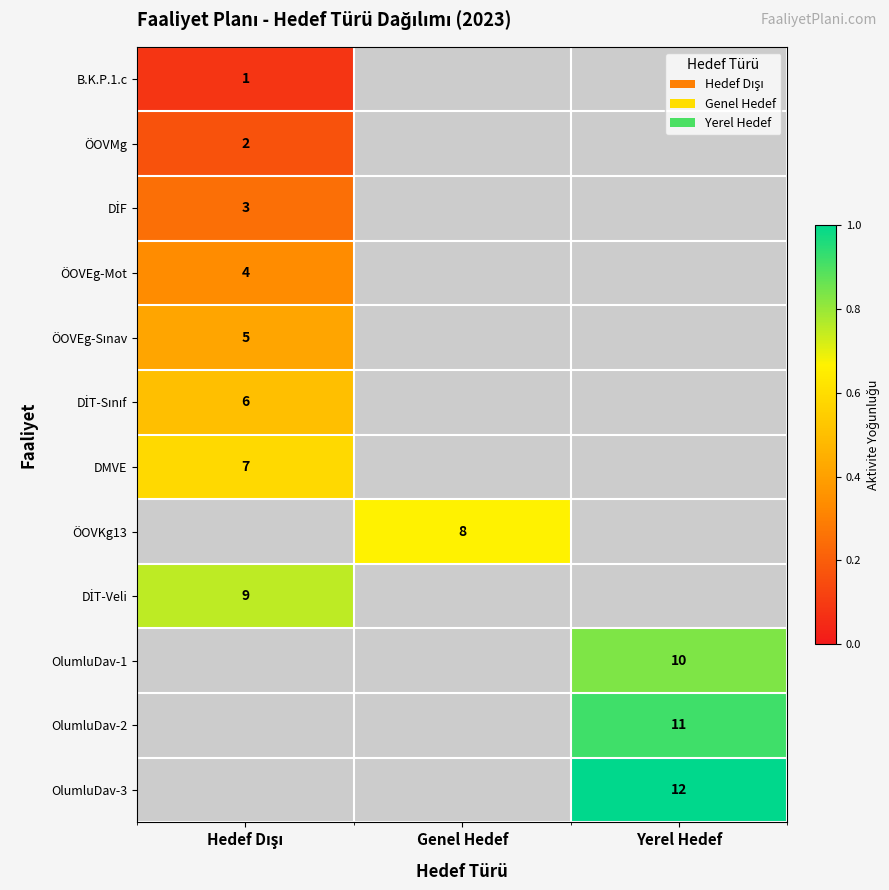

How many series are shown in this chart?

12